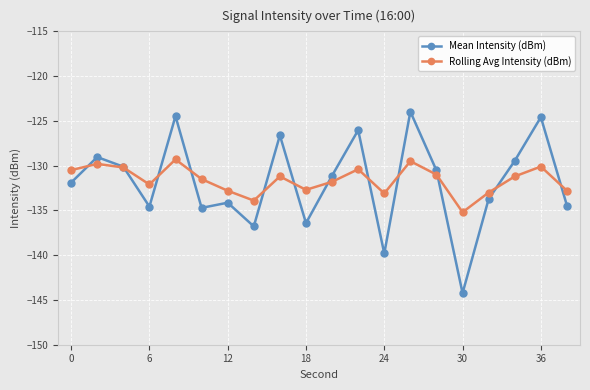

What is the value of the Mean Intensity (dBm) point at the 19th from the left?

-124.6